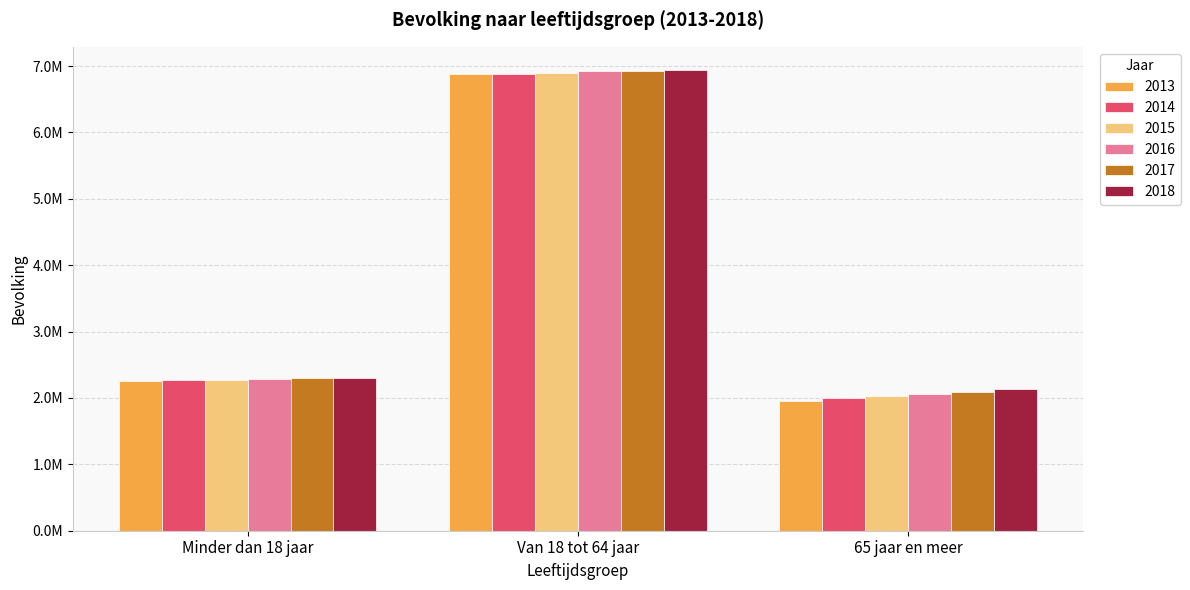

What position from the left is Minder dan 18 jaar?

1